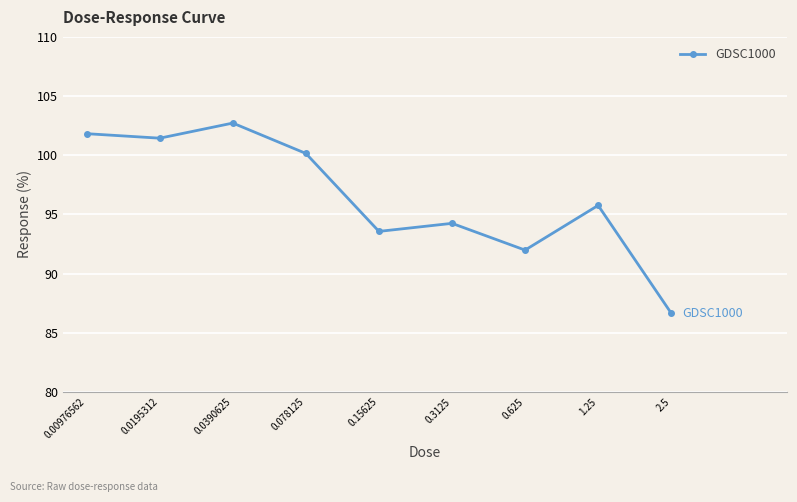

Reading left to right, what are all the values shown in this chart?

101.8	101.4	102.7	100.2	93.6	94.2	92.0	95.8	86.7